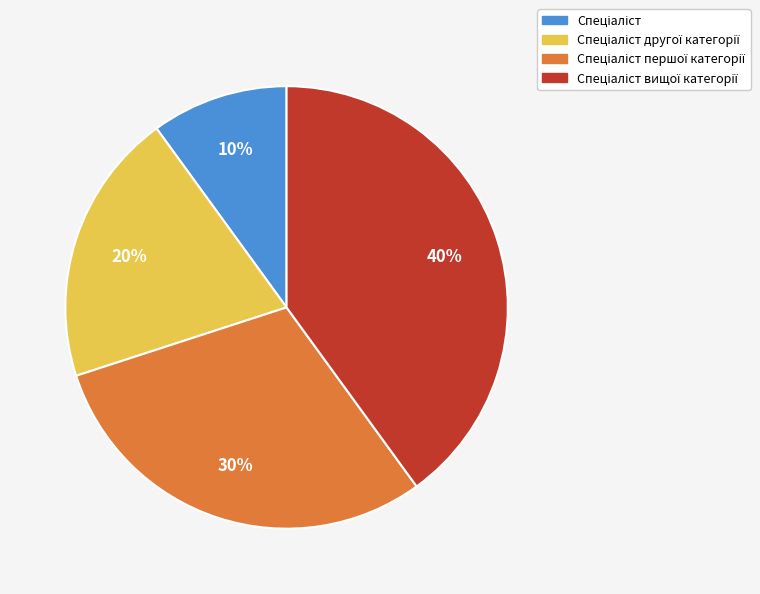

Is there a majority slice in this chart?

No